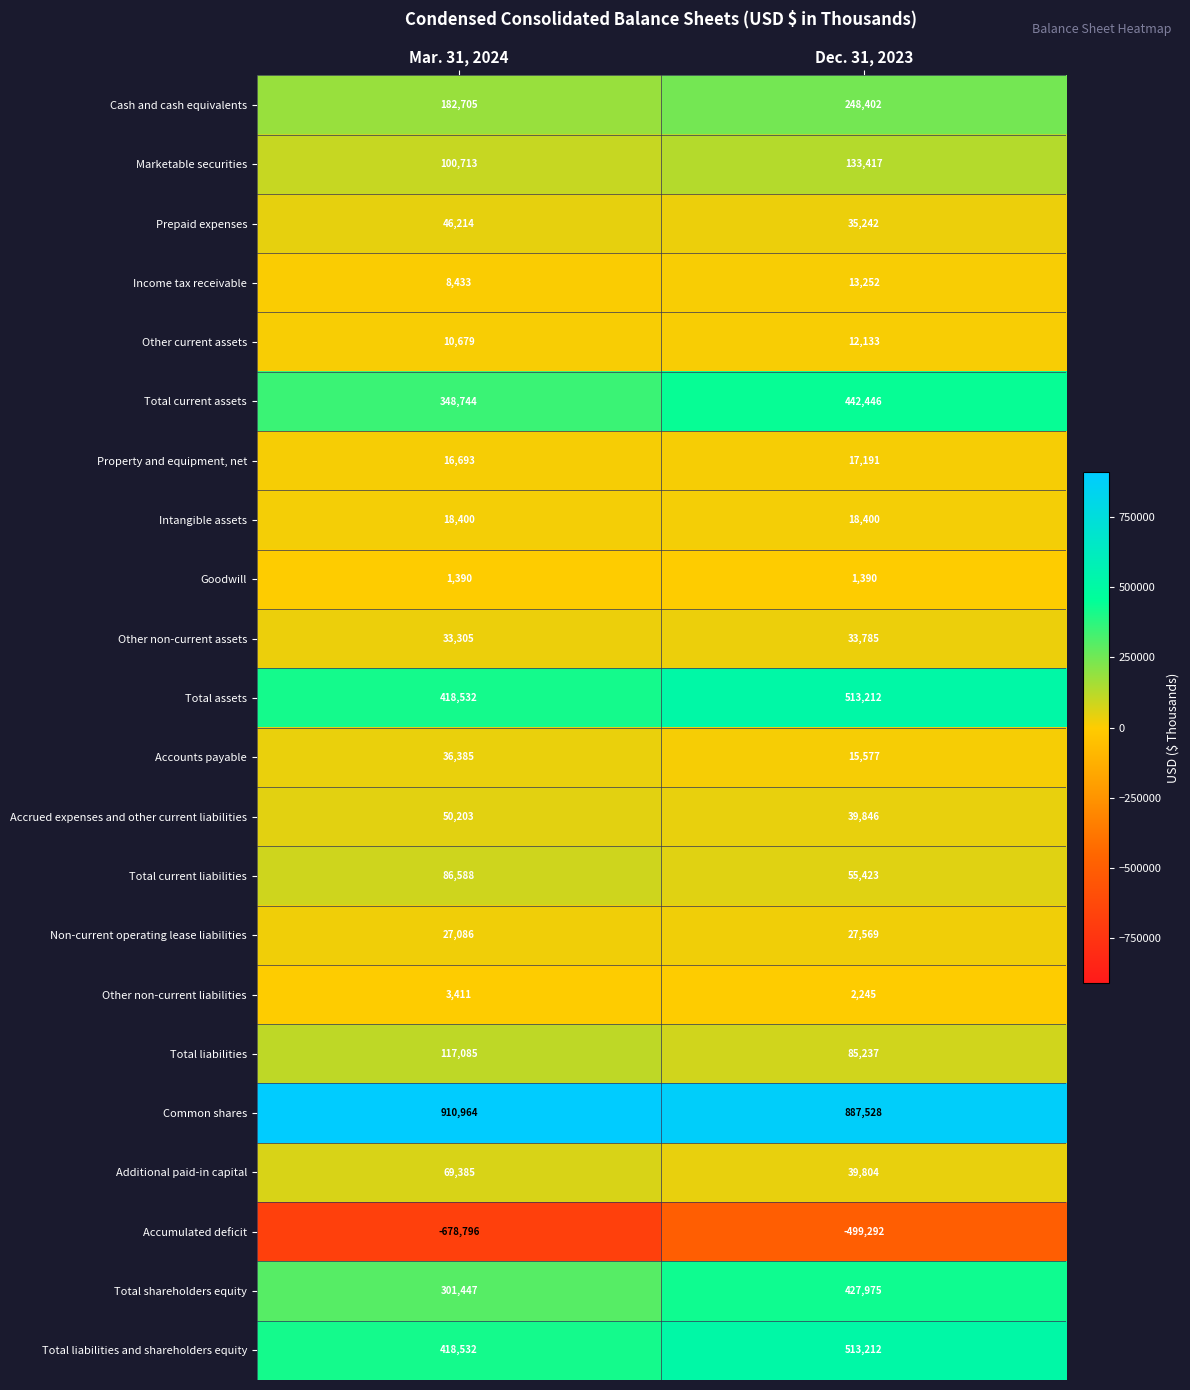

Where is Other current assets nearest to the value 11406?

Mar. 31, 2024